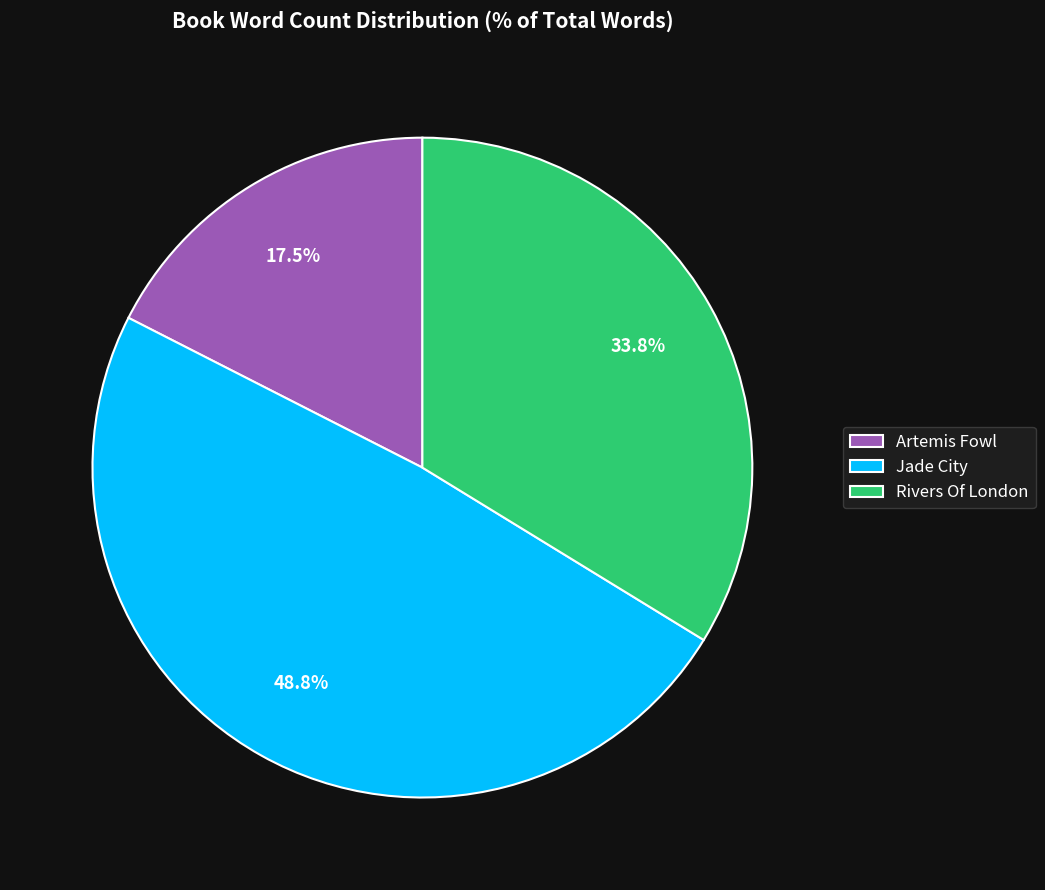

Is Artemis Fowl the majority of the pie?

No